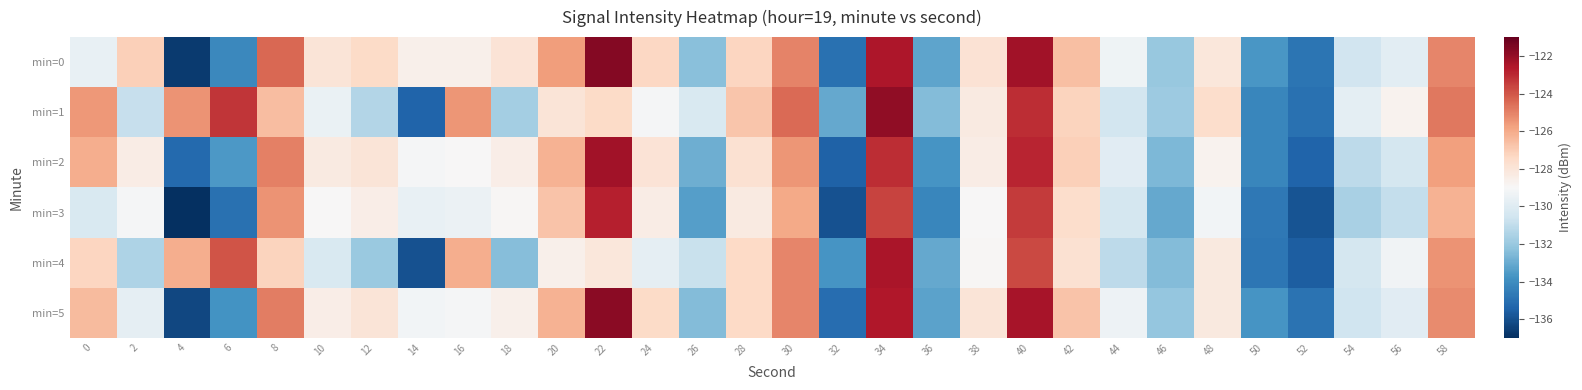

Rank the series at 16 from lowest to highest value.

min=3, min=5, min=2, min=0, min=4, min=1